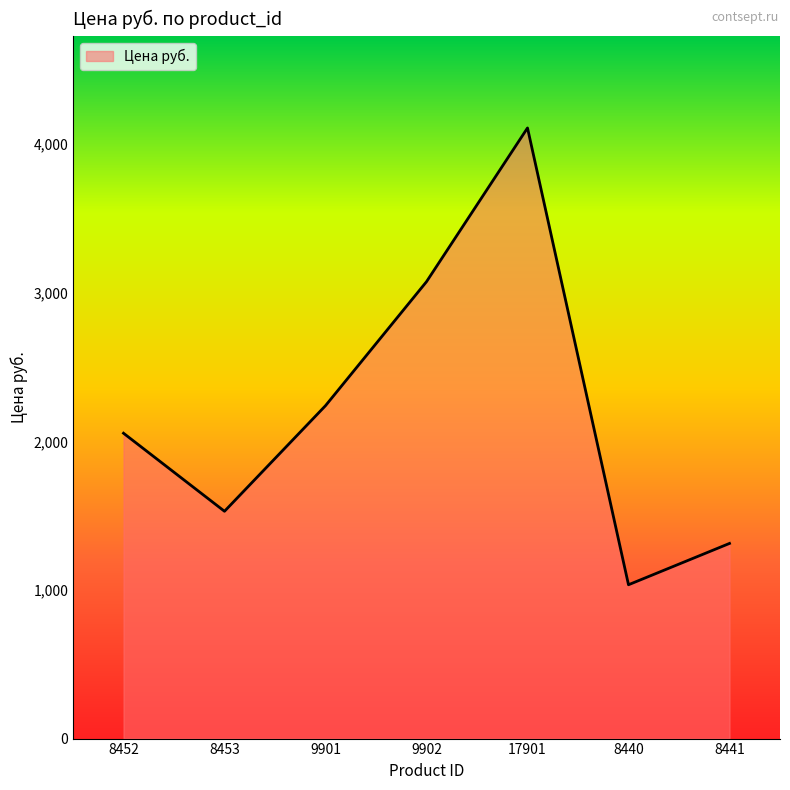

List the labels in order of value, largest first.

17901, 9902, 9901, 8452, 8453, 8441, 8440